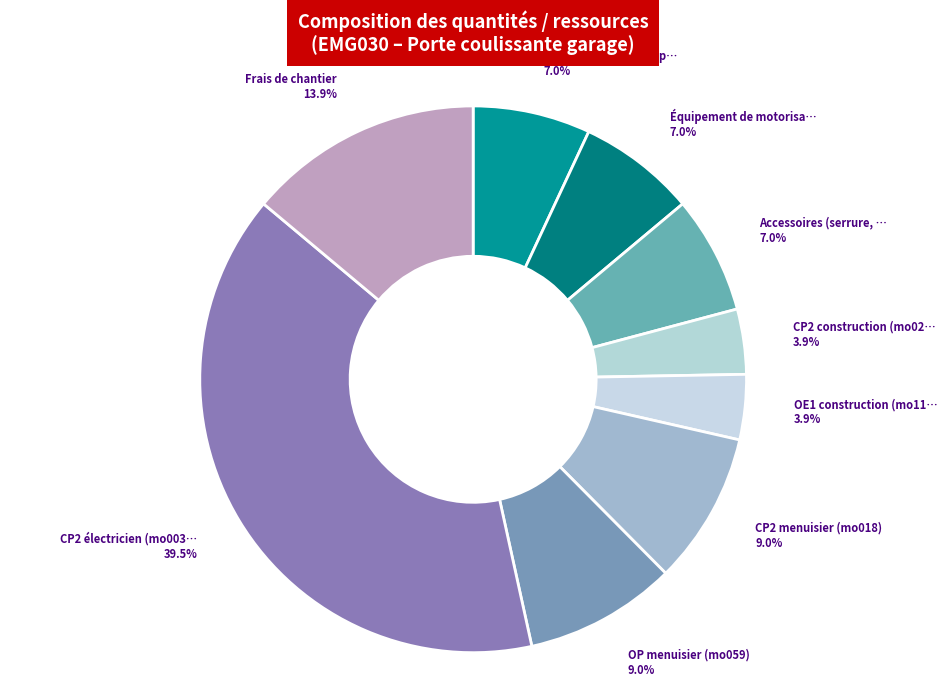

Does any single category account for the majority?

No